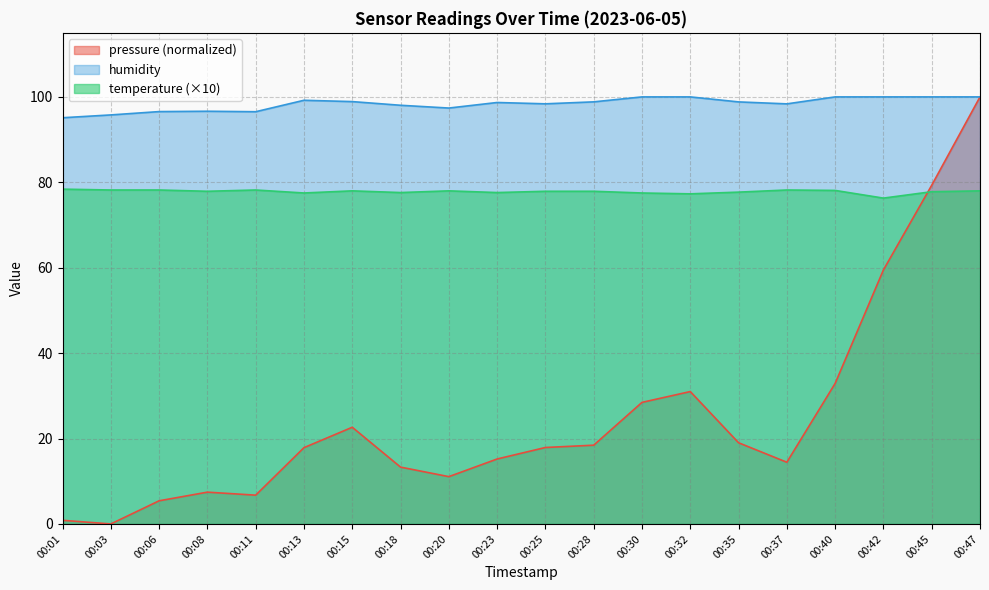

Rank the series at 00:28 from lowest to highest value.

pressure (normalized), temperature (×10), humidity